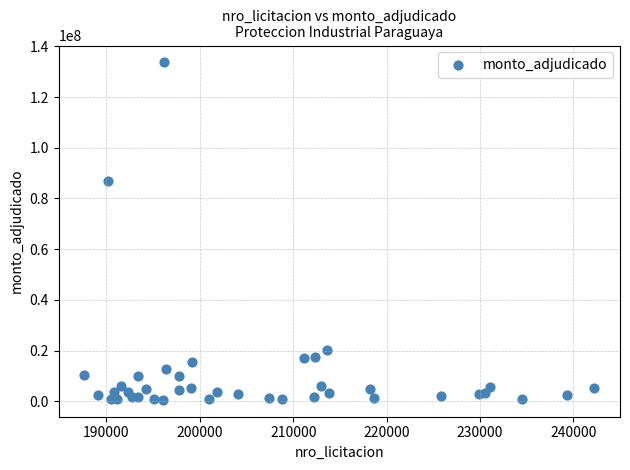

What Y value in the scatter plot is closest to 67104560?

86911000